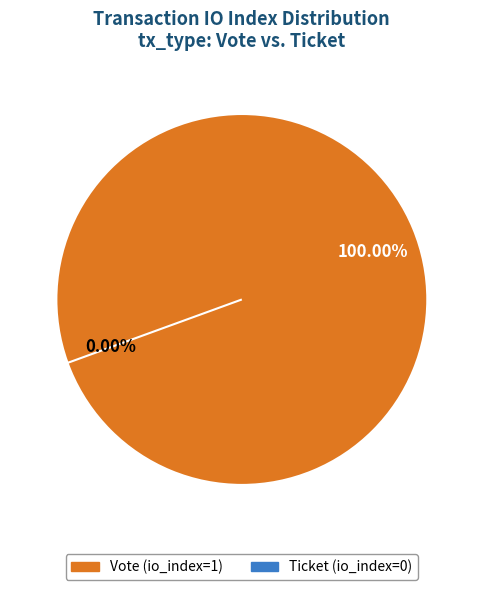

What is the majority slice?

Vote (io_index=1)